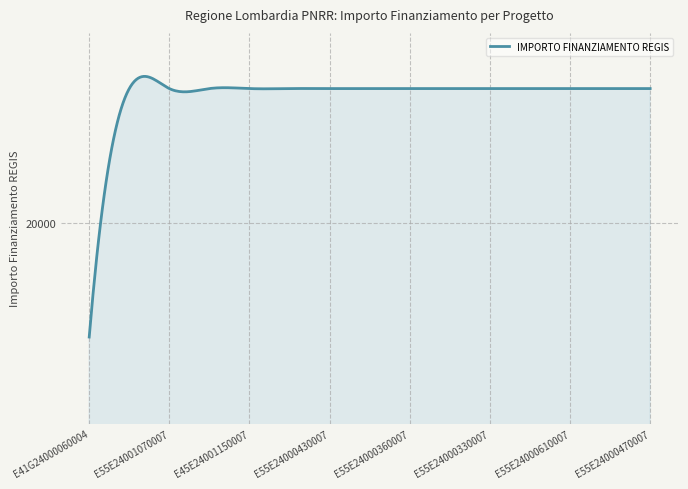

What is the average value?

22411.7